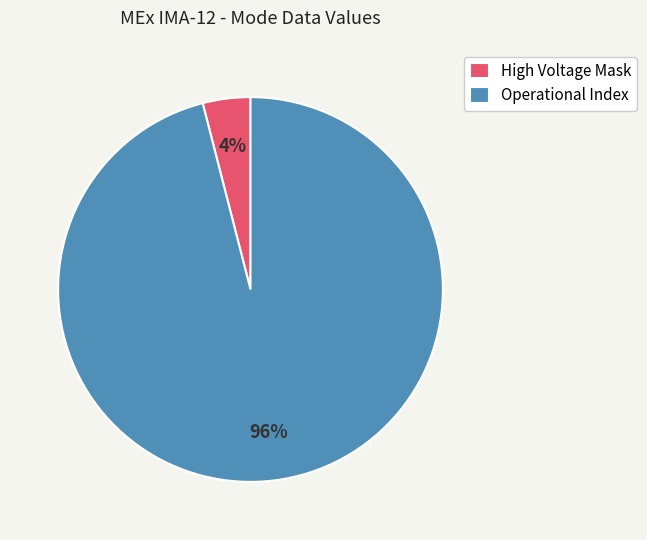

Does Operational Index account for over 50% of the chart?

Yes